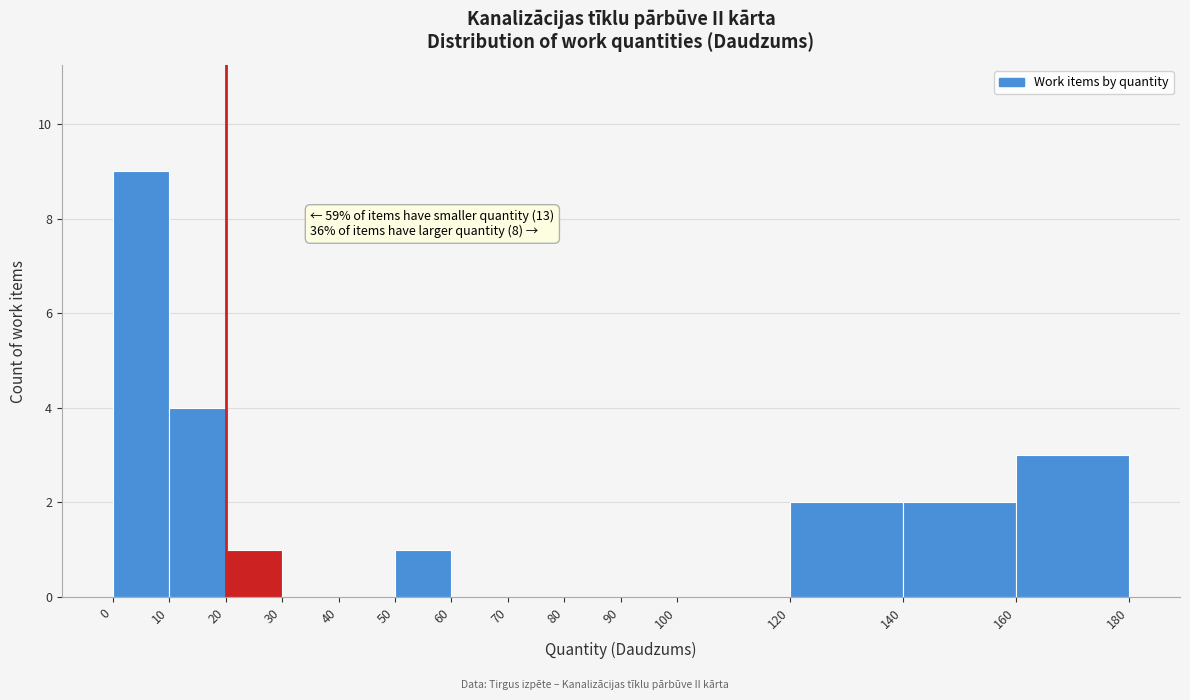

Which range on the x-axis has the tallest bar?

0 to 10